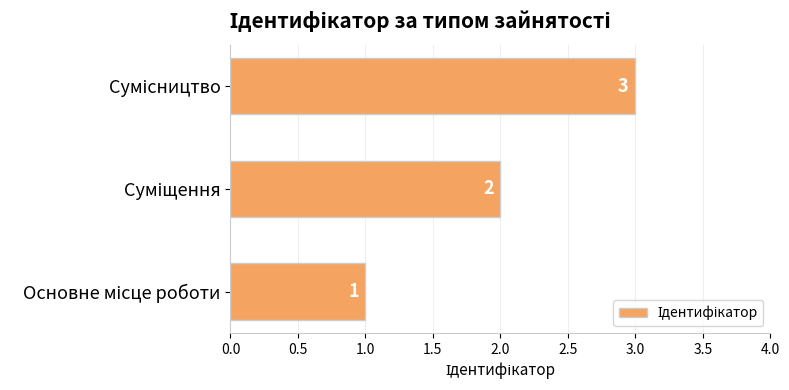

What is the sum of all values?

6